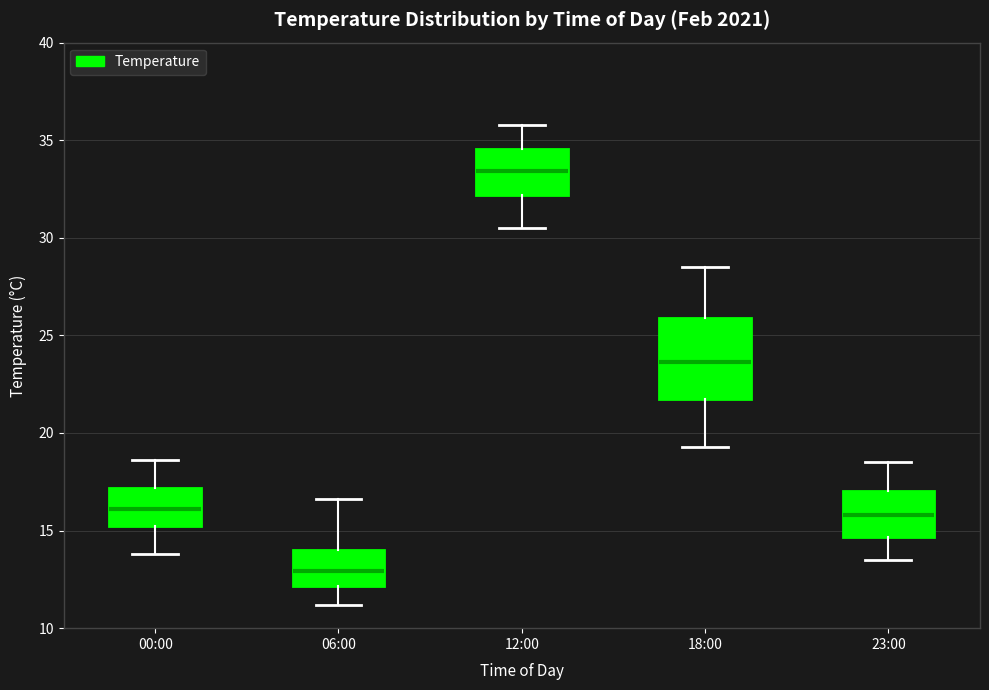

Which box's median line is the lowest?

06:00